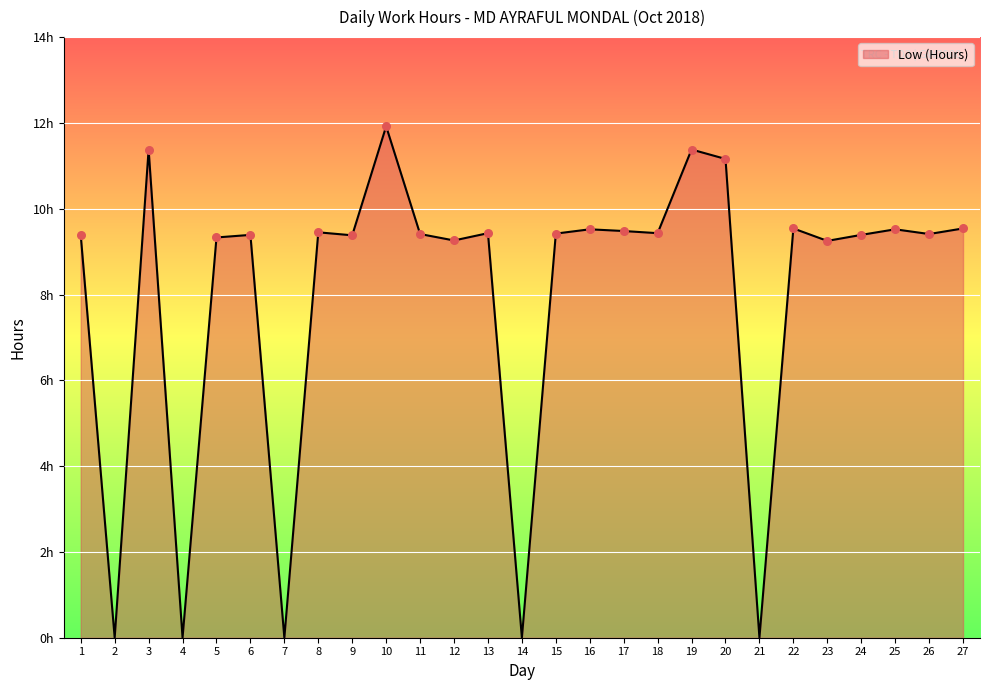

Does the chart have visible grid lines?

Yes